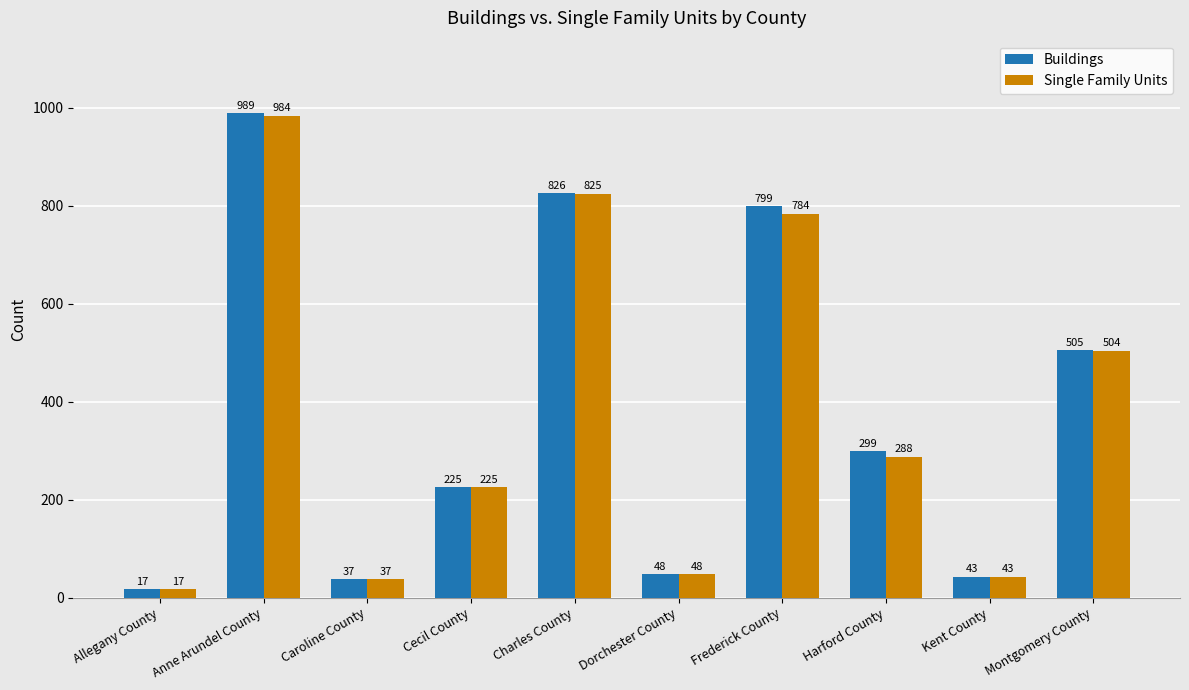

Where is Single Family Units nearest to the value 500?

Montgomery County